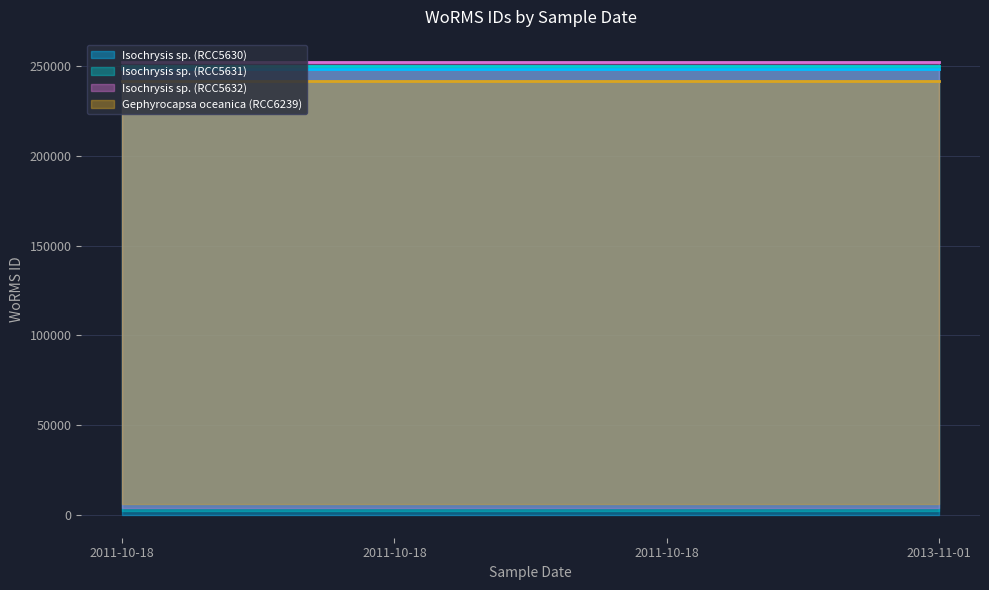

What are all the series names shown in the legend?

Isochrysis sp. (RCC5630), Isochrysis sp. (RCC5631), Isochrysis sp. (RCC5632), Gephyrocapsa oceanica (RCC6239)